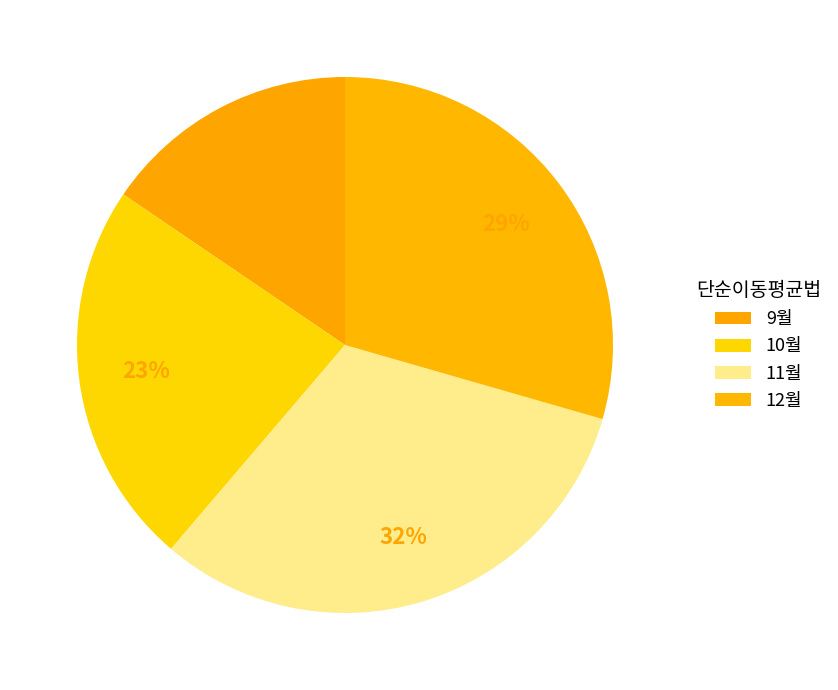

How many segments does this pie chart have?

4